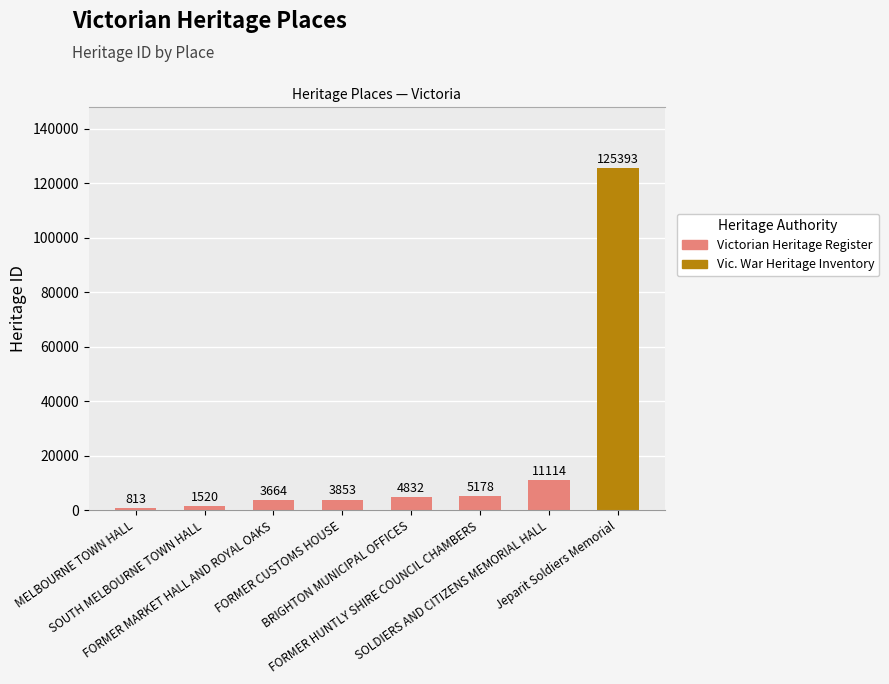

Which has a higher value, SOUTH MELBOURNE TOWN HALL or FORMER CUSTOMS HOUSE?

FORMER CUSTOMS HOUSE